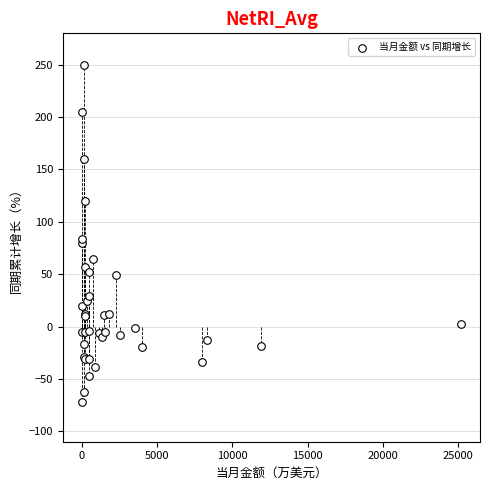

What Y value in the scatter plot is closest to 88?

84.0